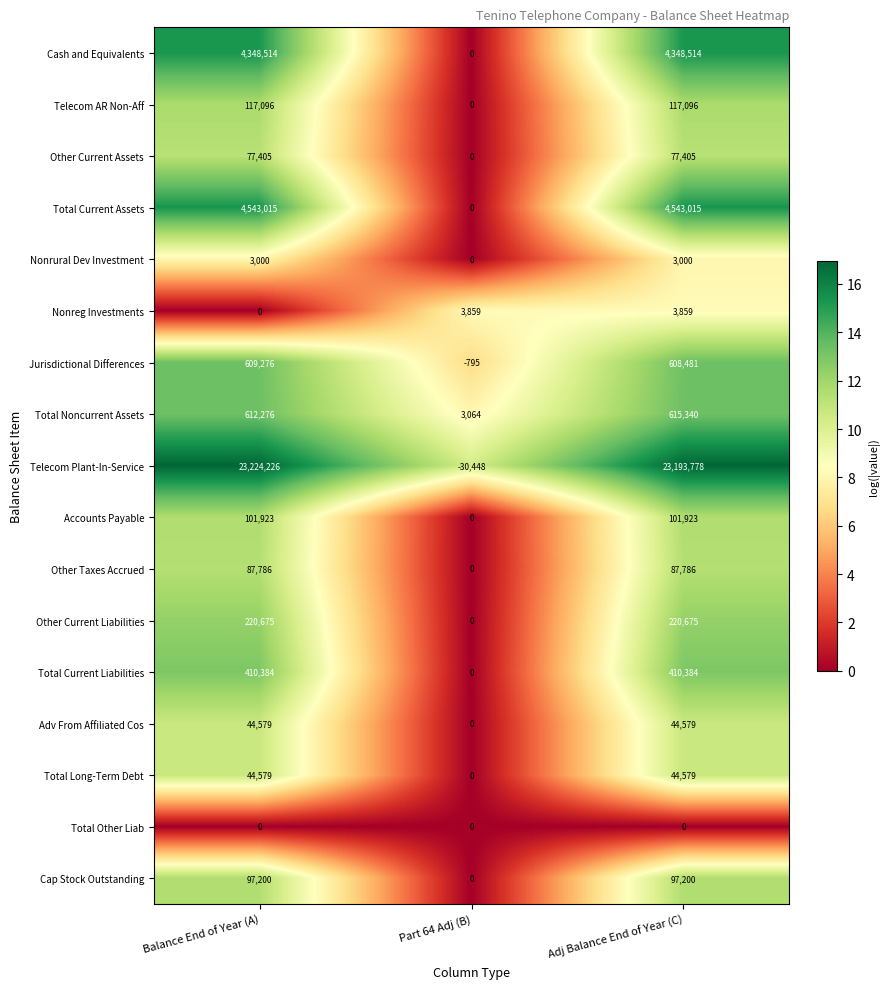

Is it true that Total Current Assets equals 4543015 at Balance End of Year (A)?

True